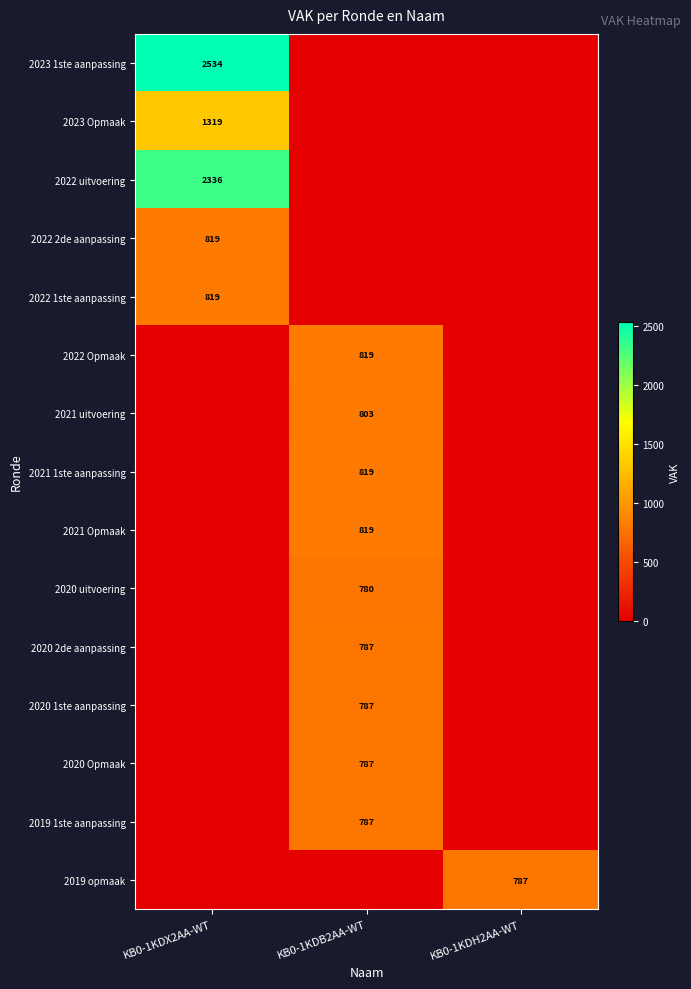

True or false: 2022 uitvoering has a value of 2336 at KB0-1KDX2AA-WT.

True